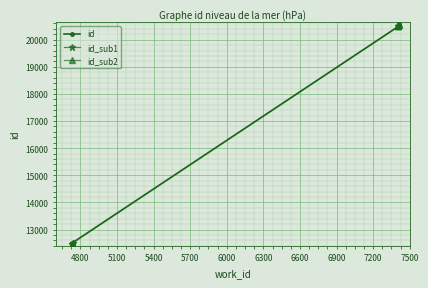

Rank the categories by value from lowest to highest.

4727, 4727, 4736, 4736, 7407, 7407, 7407, 7407, 7411, 7411